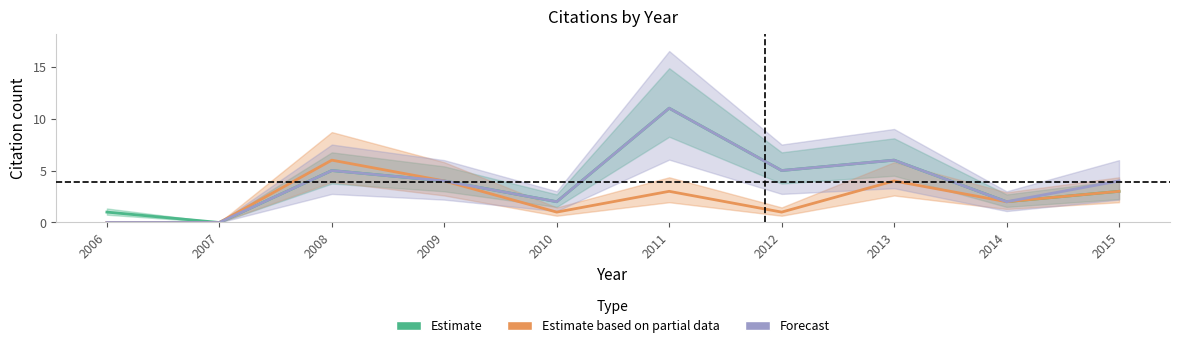

True or false: Forecast and Estimate based on partial data intersect in this chart.

False